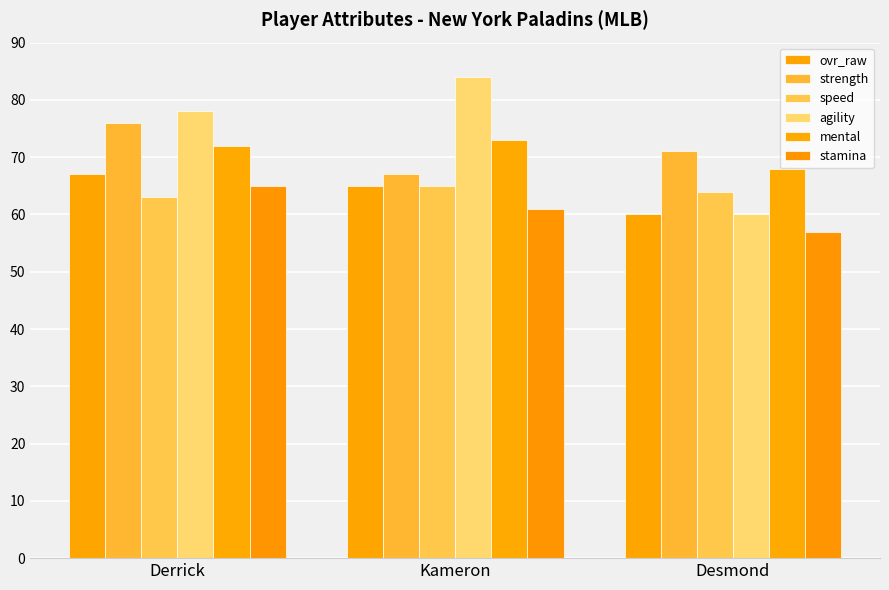

What is the difference between the maximum and minimum values in the mental series?

5